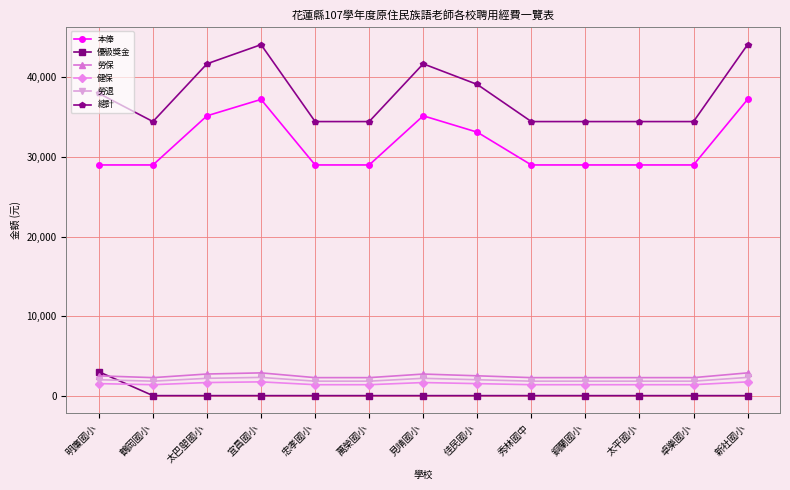

What is the greatest value displayed?

44123